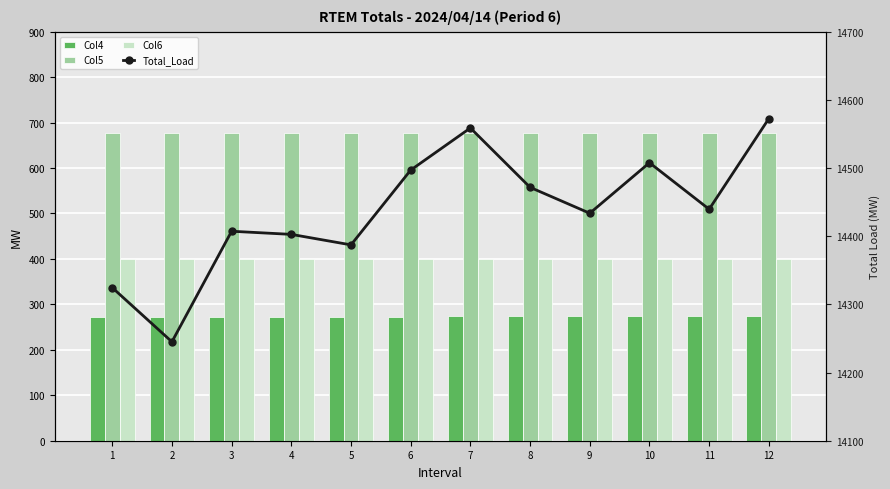

True or false: Col4 has a value of 273.5 at 10.

True